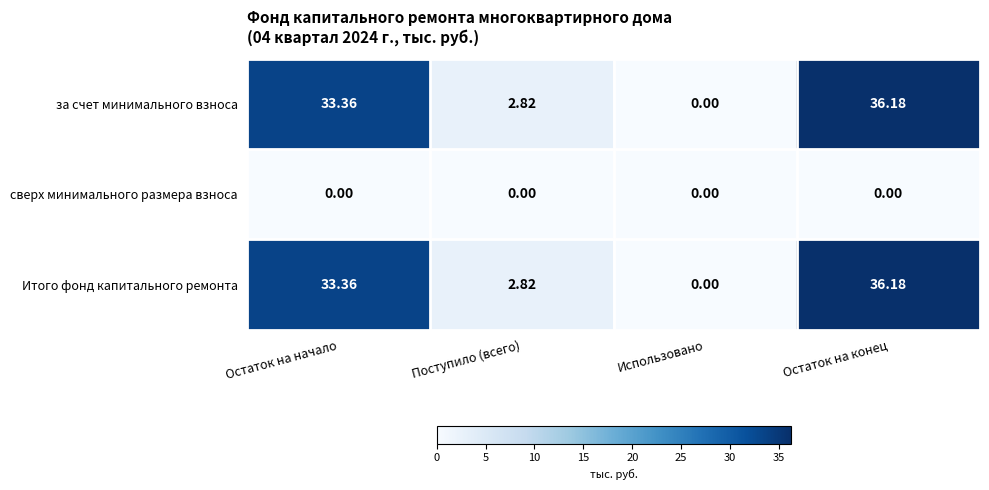

Where is Итого фонд капитального ремонта nearest to the value 18?

Поступило (всего)